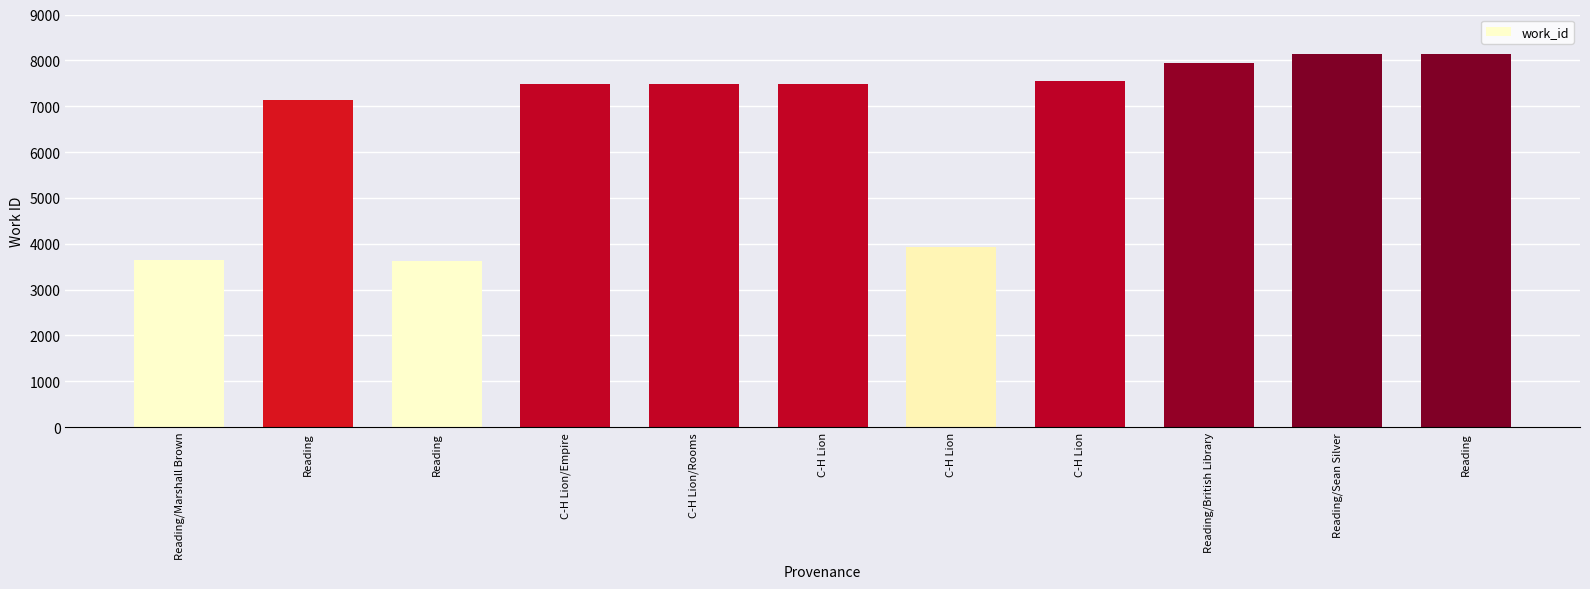

Is it true that the value at Reading is 7132?

True